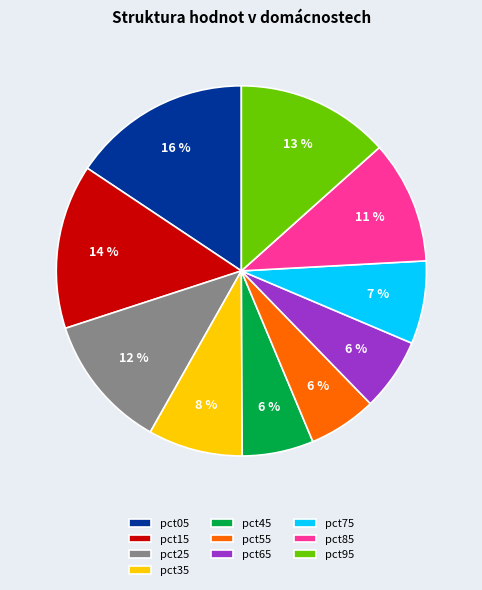

To the nearest percent, what is the difference between the pct45 and pct25 slice percentages?

6%